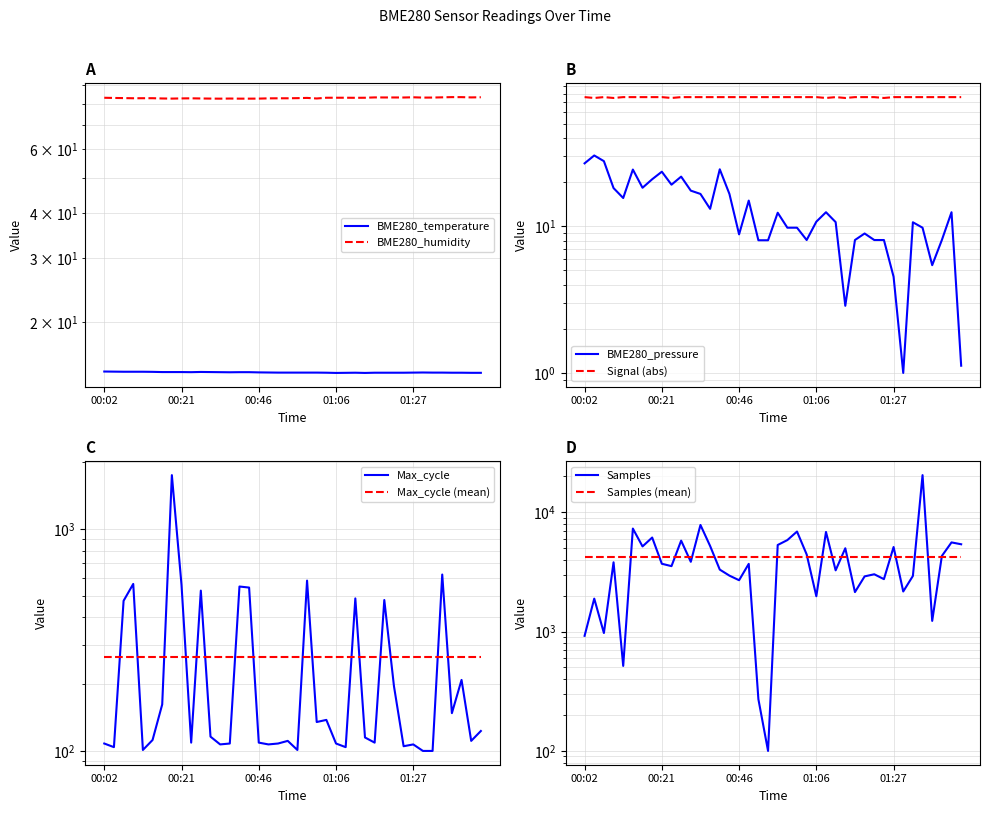

What is the difference between the BME280_pressure values at 01:01 and 00:07?

18.0